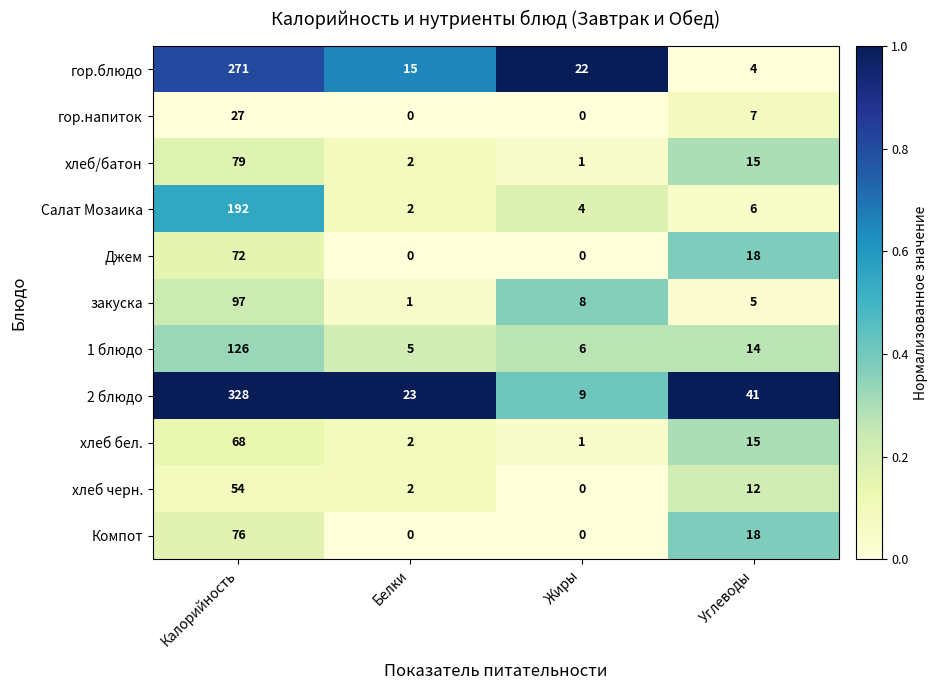

Which series has the largest total across all categories?

2 блюдо